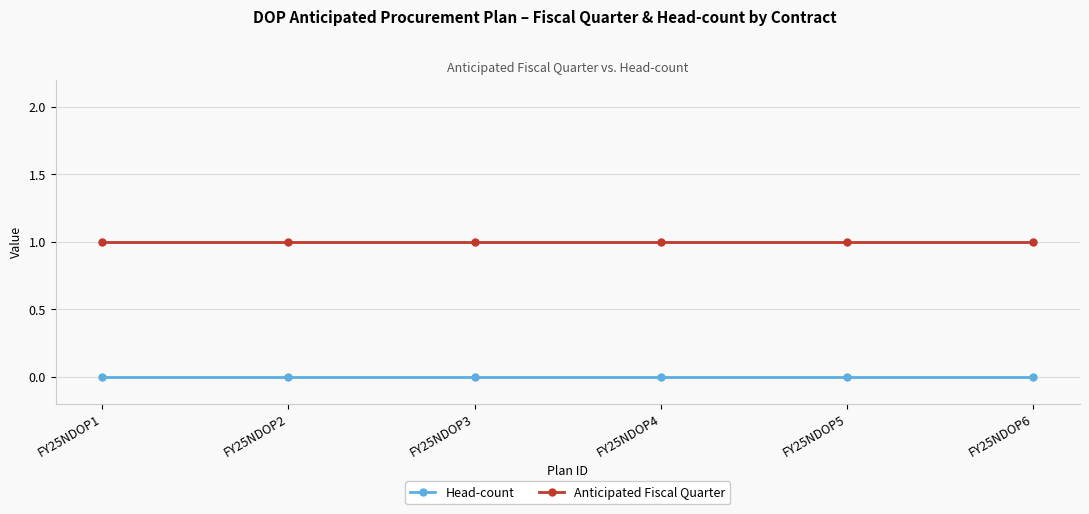

What is the total value across all series at FY25NDOP2?

1